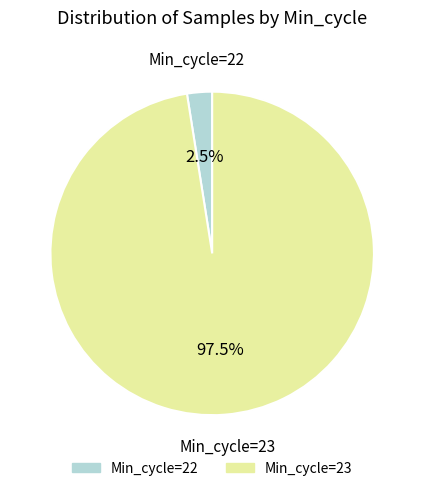

Is there a majority slice in this chart?

Yes